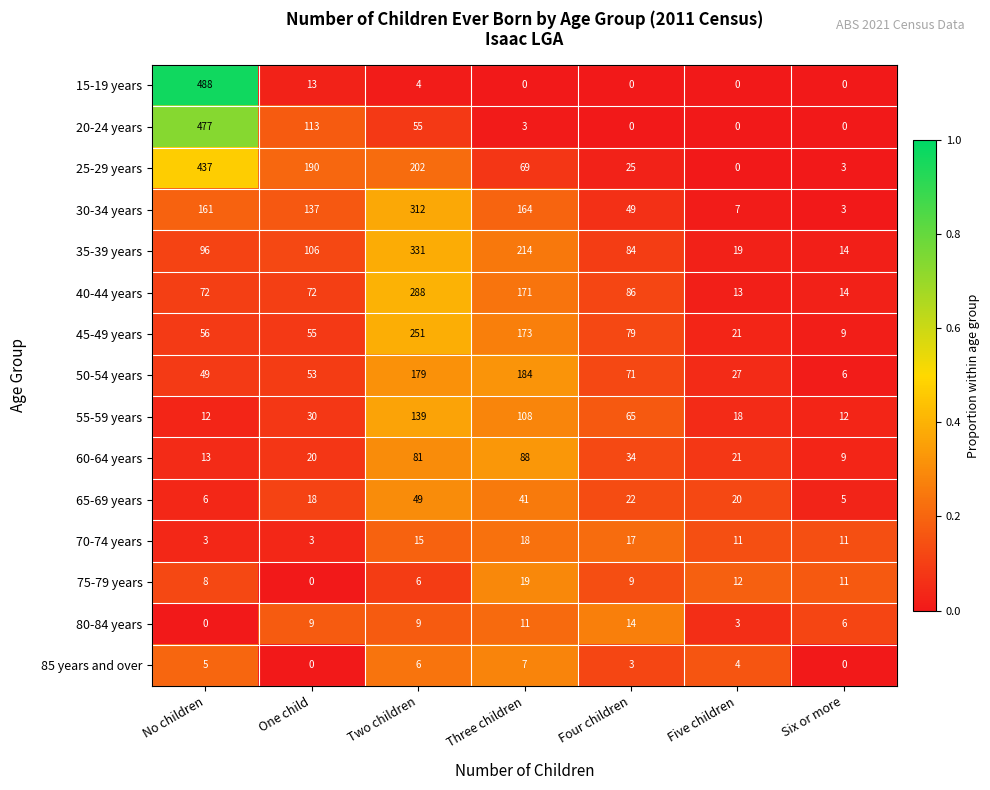

At which category is the sum across all series the highest?

Two children